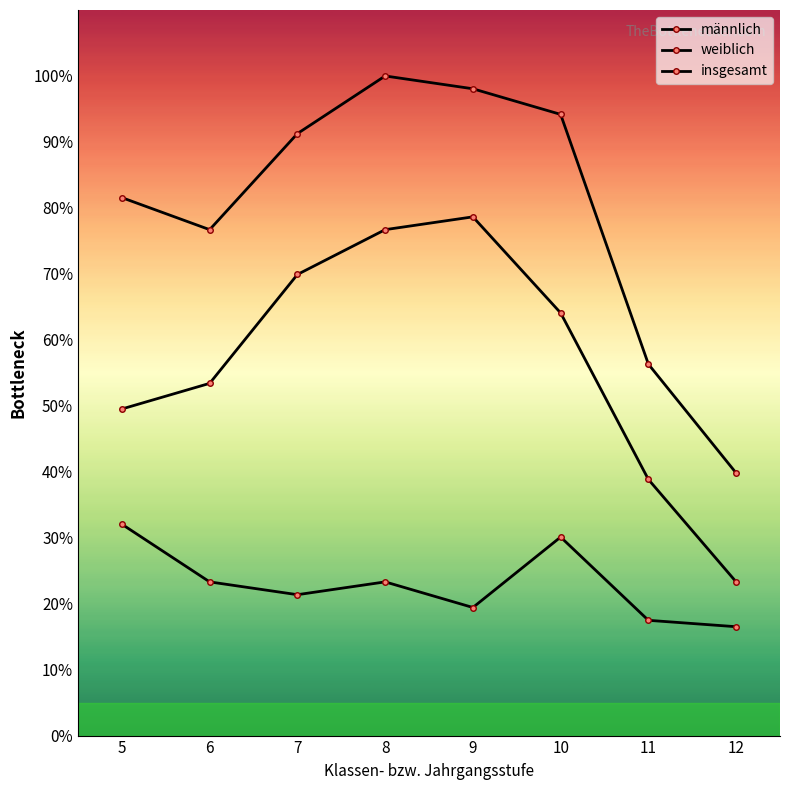

The value of männlich at 7 is 69.9. True or false?

True